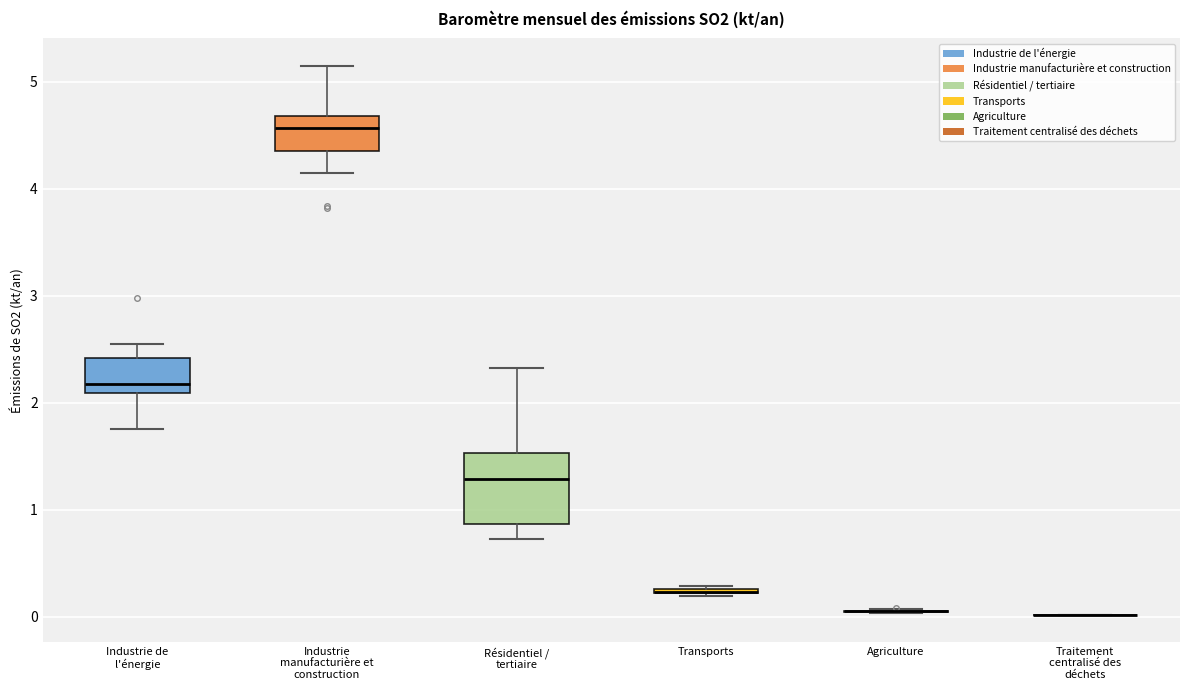

Comparing the boxes themselves (not the whiskers), which one is the tallest?

Résidentiel / tertiaire